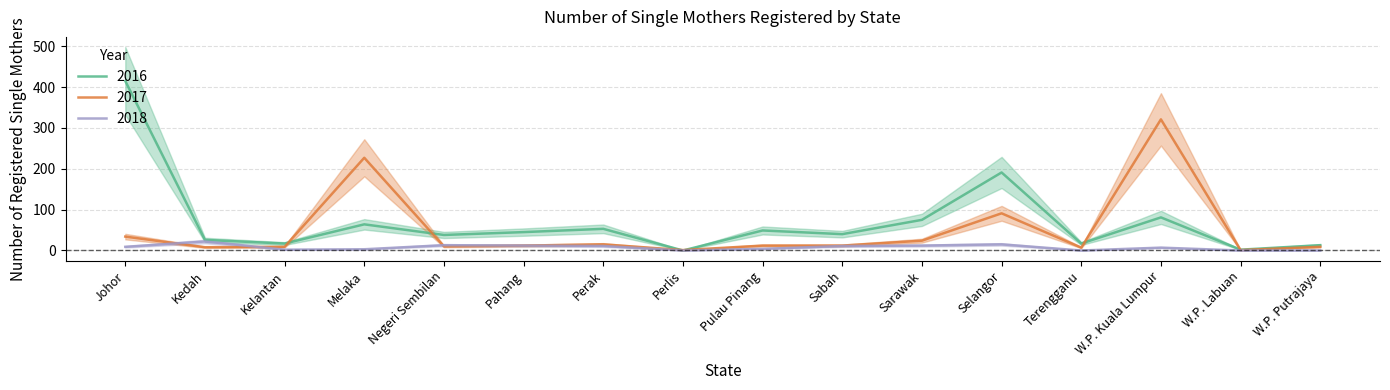

The value of 2017 at Pulau Pinang is 6. True or false?

False